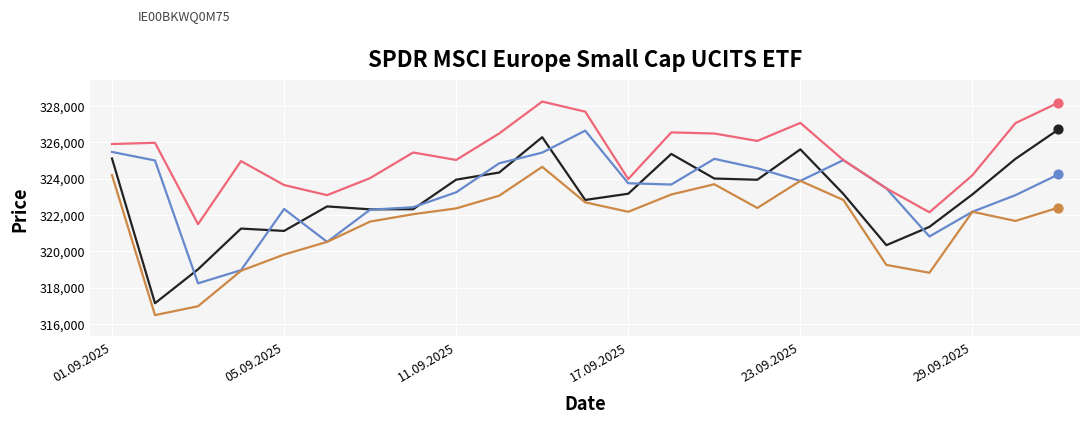

What is the smallest value displayed?

316484